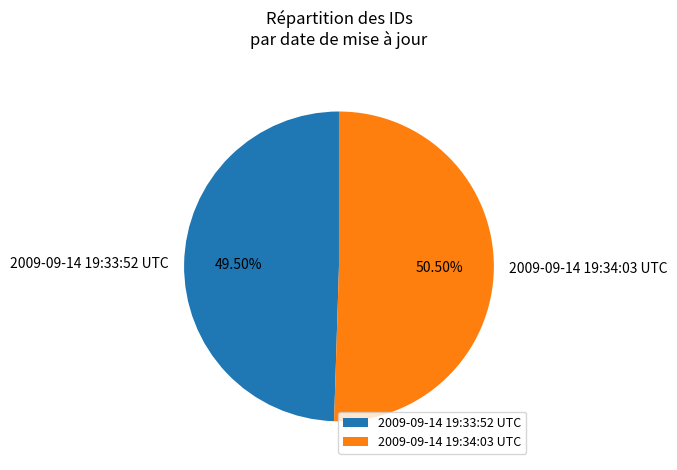

Is 2009-09-14 19:33:52 UTC the majority of the pie?

No